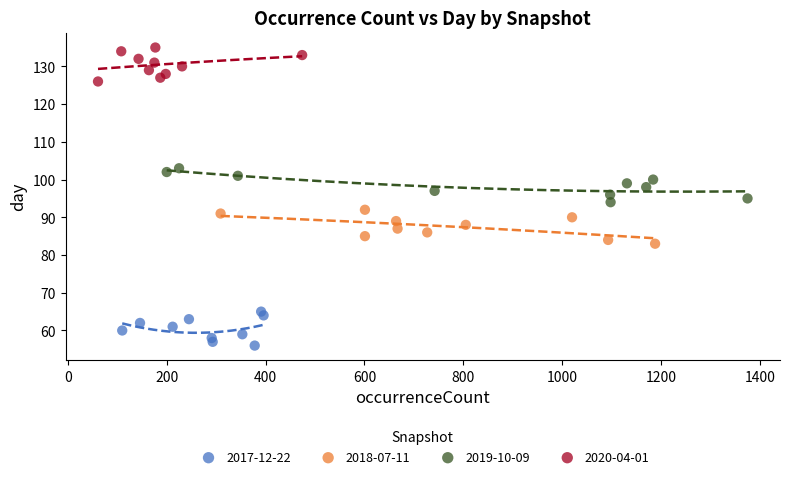

Which series contains the highest Y value?

2020-04-01